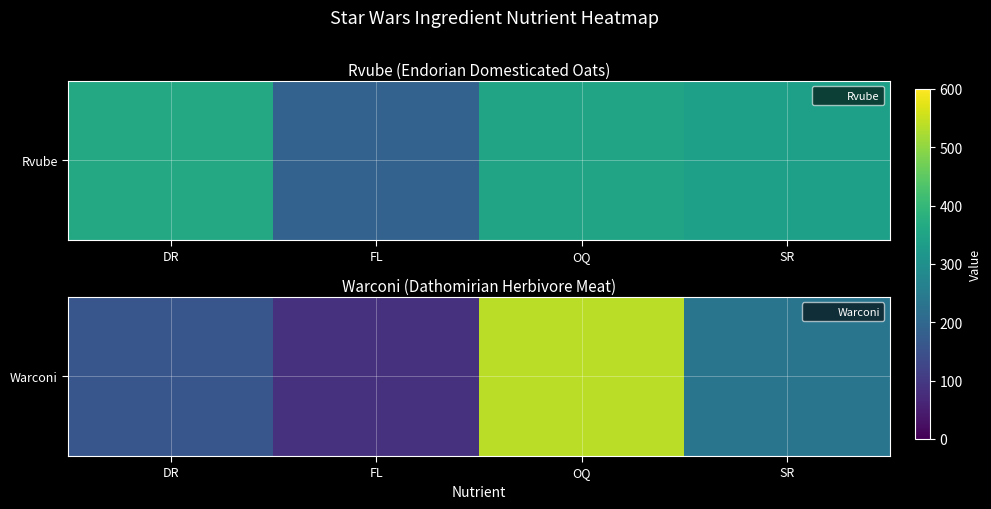

Count the values in the range 161 to 538.

3